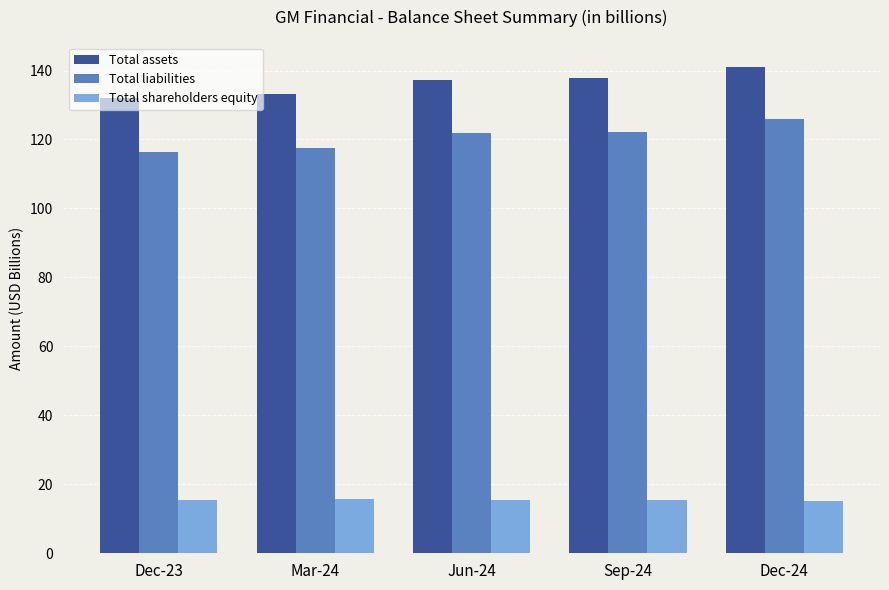

At which category is the sum across all series the highest?

Dec-24